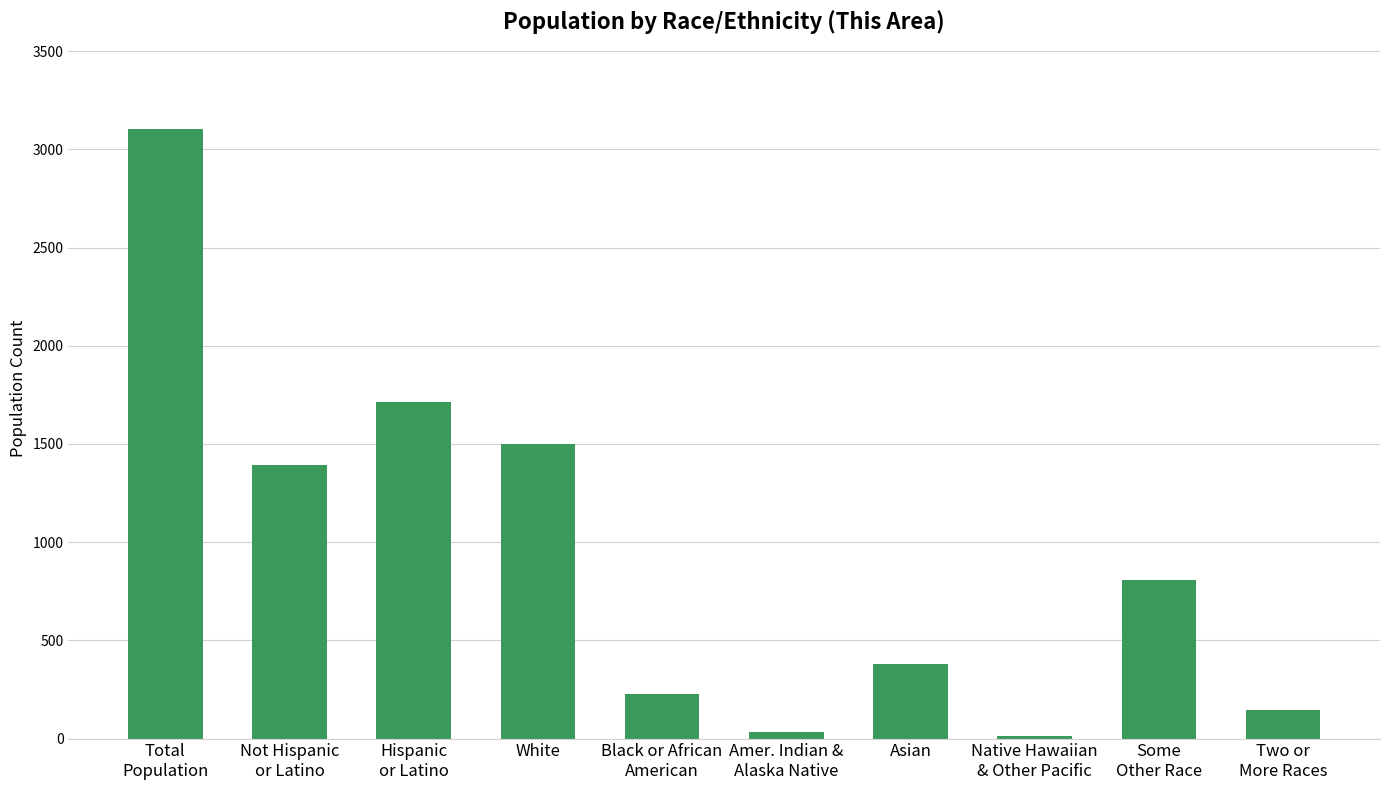

What is the sum of the values at Total
Population and White?

4603